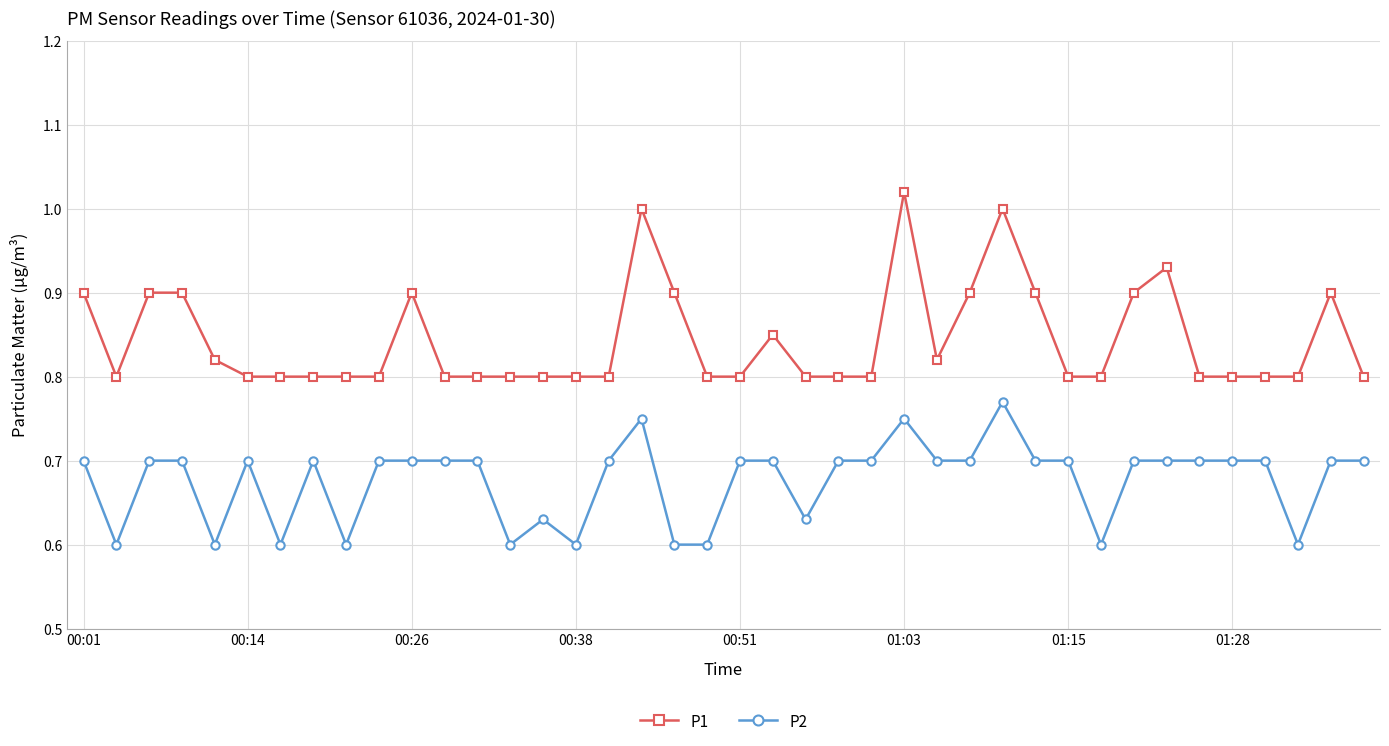

True or false: P2 has more than 1 points higher than both neighbors.

True